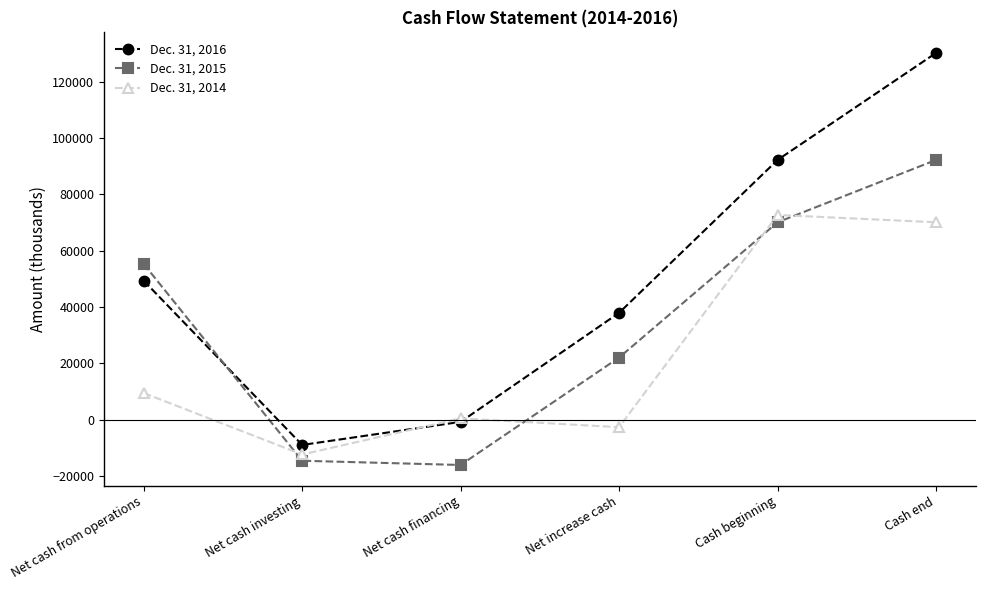

At how many categories does at least one series exceed 20938?

4